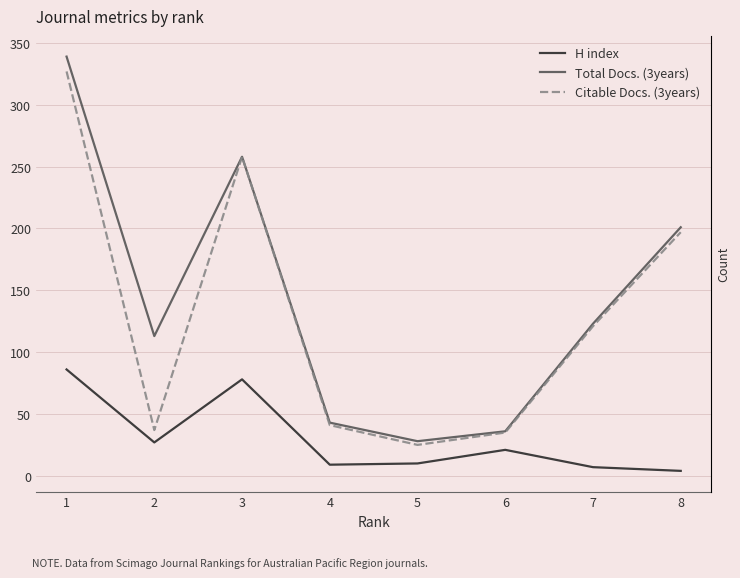

True or false: Citable Docs. (3years) and Total Docs. (3years) cross at least once.

False